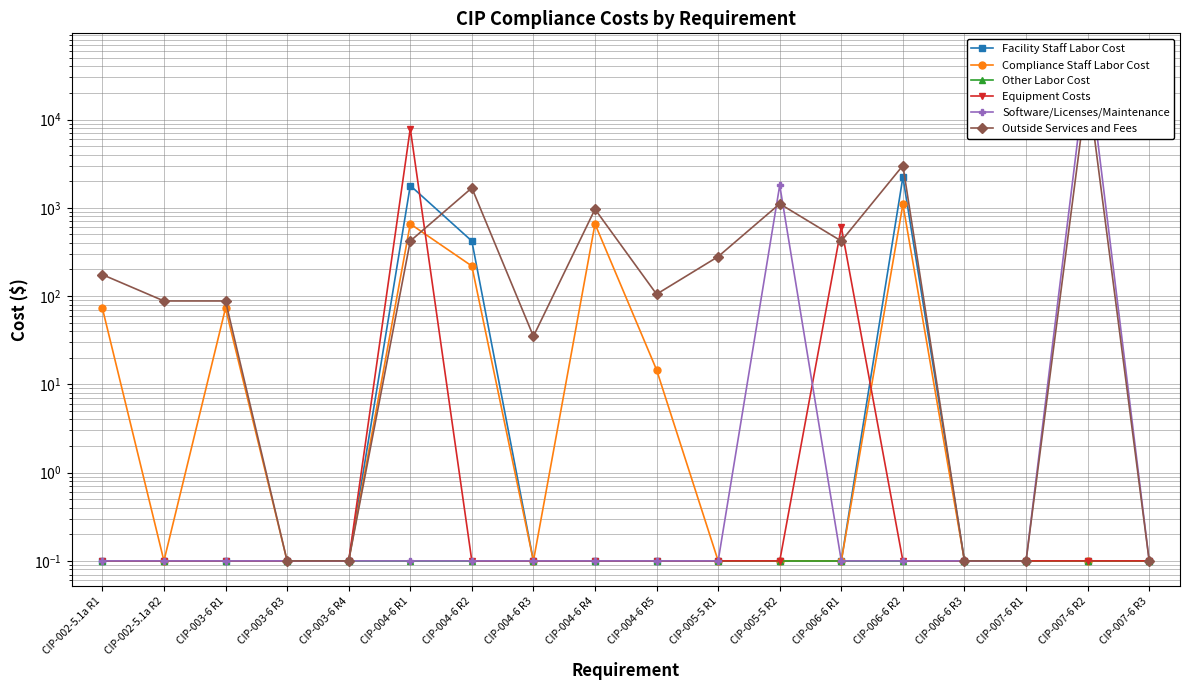

What is the difference between the second highest and minimum values in the Software/Licenses/Maintenance series?

1799.9